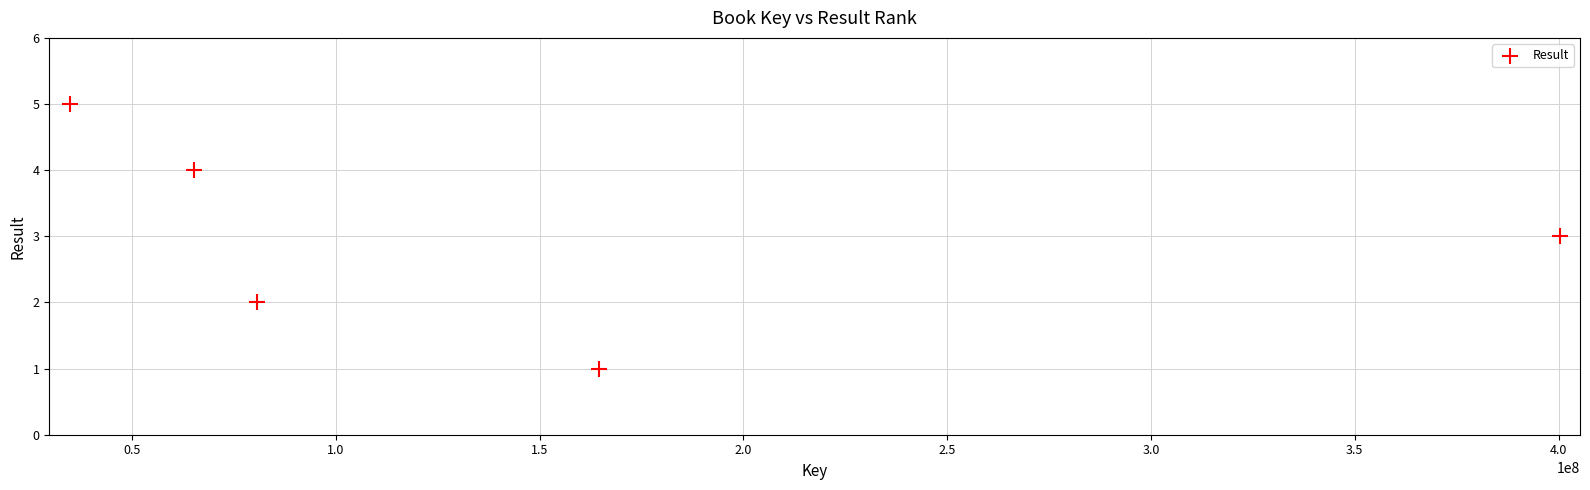

What is the range of Y values (max minus min)?

4